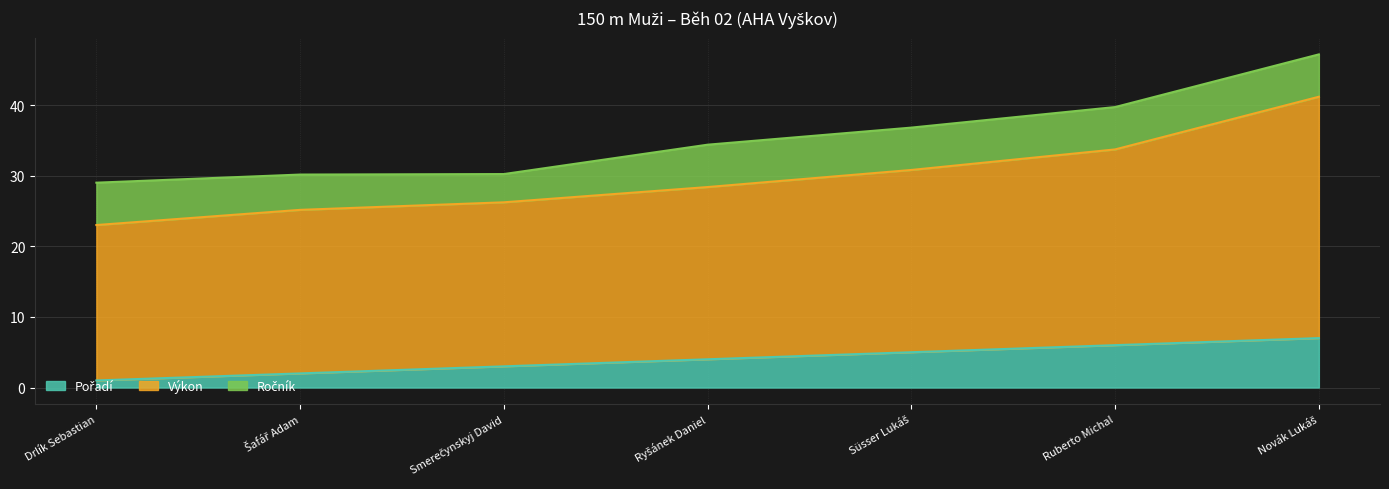

True or false: Pořadí and Výkon cross at least once.

False